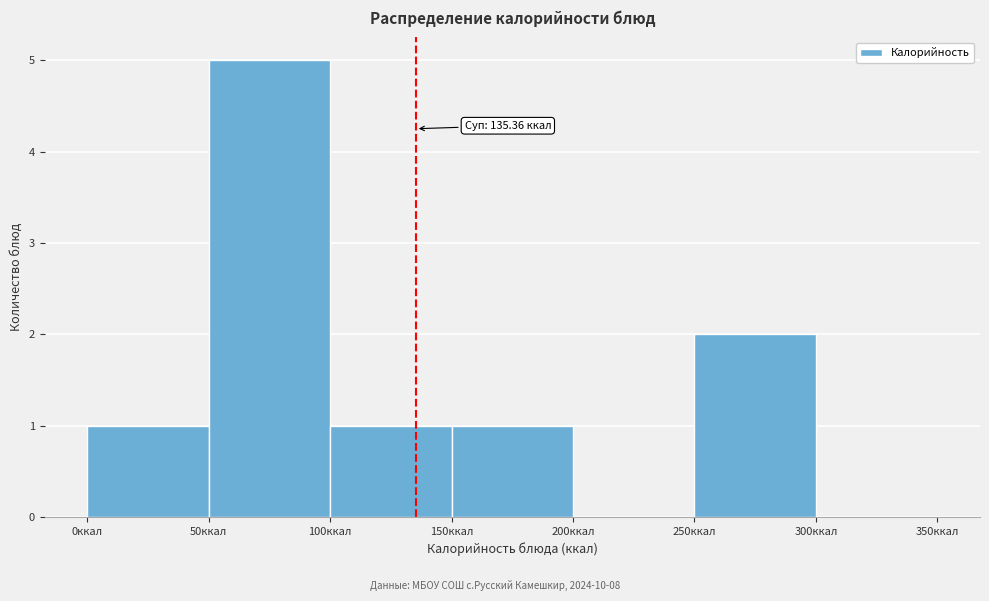

Which range on the x-axis has the tallest bar?

50 to 100